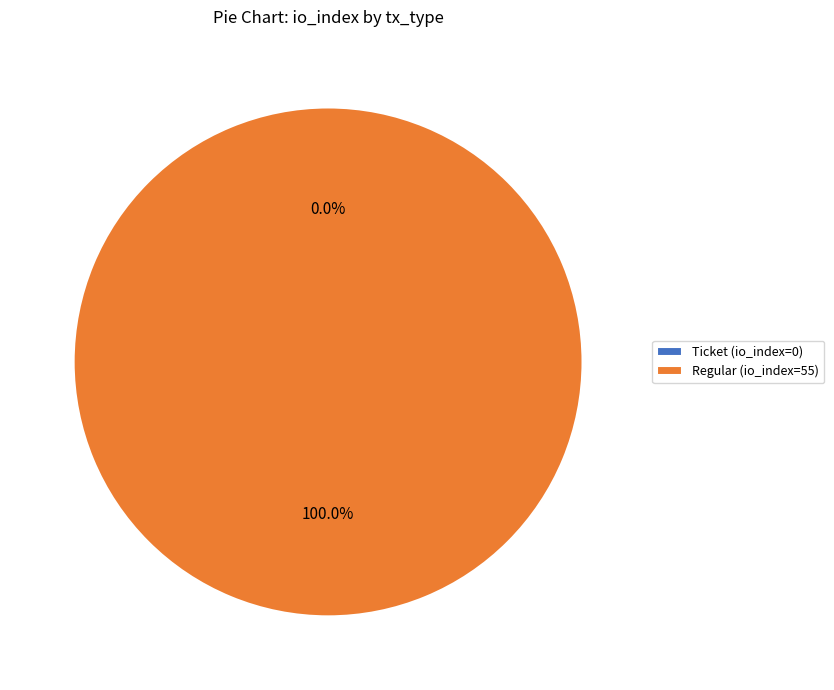

Which slice is the smallest?

Ticket (io_index=0)